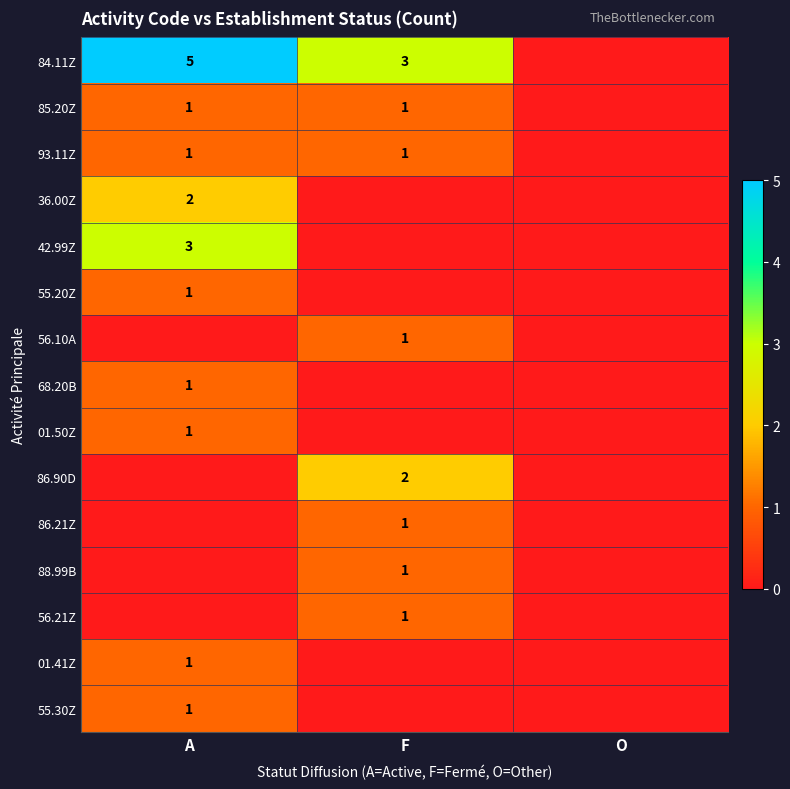

The value of 01.50Z at A is 1. True or false?

True